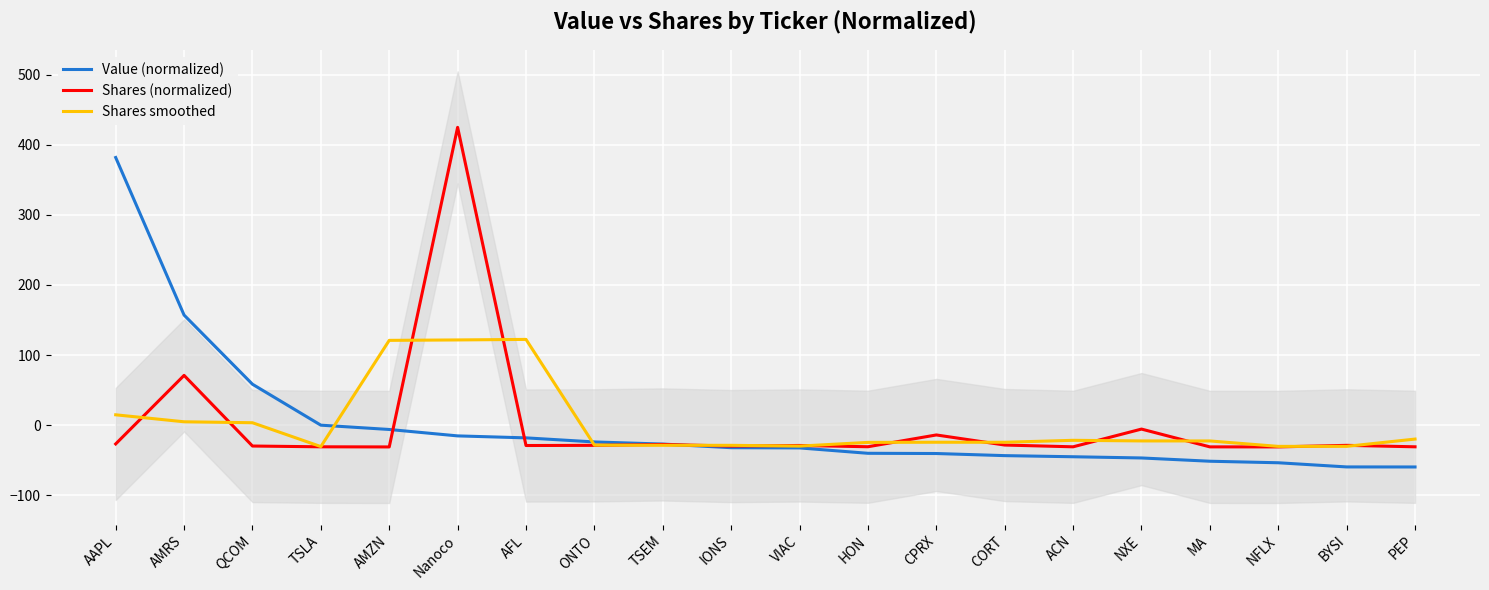

What are all the series names shown in the legend?

Value (normalized), Shares (normalized), Shares smoothed